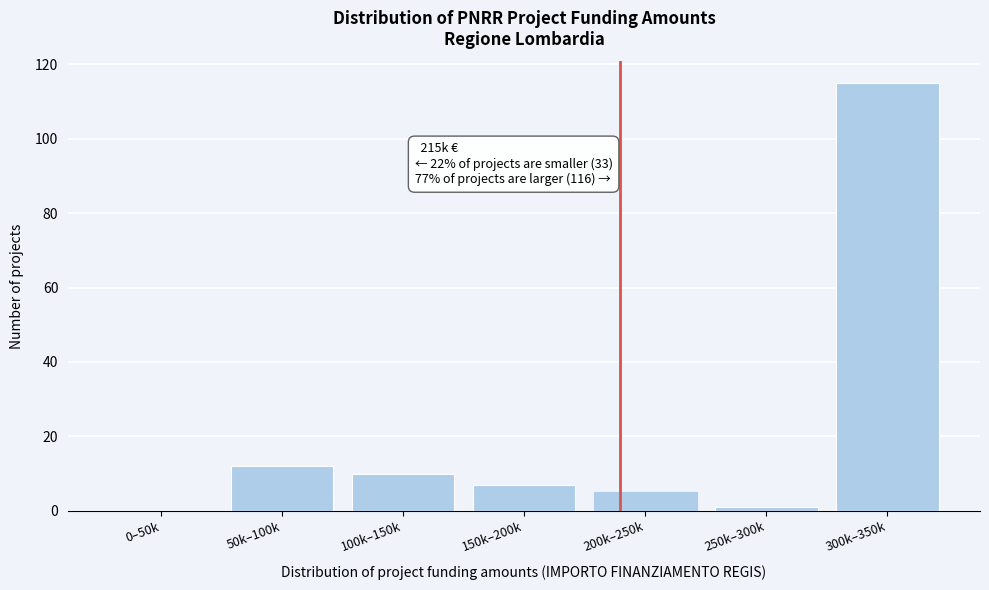

Reading left to right, transcribe all the data shown in this chart.

0–50k=0	50k–100k=12	100k–150k=10	150k–200k=7	200k–250k=5	250k–300k=1	300k–350k=115